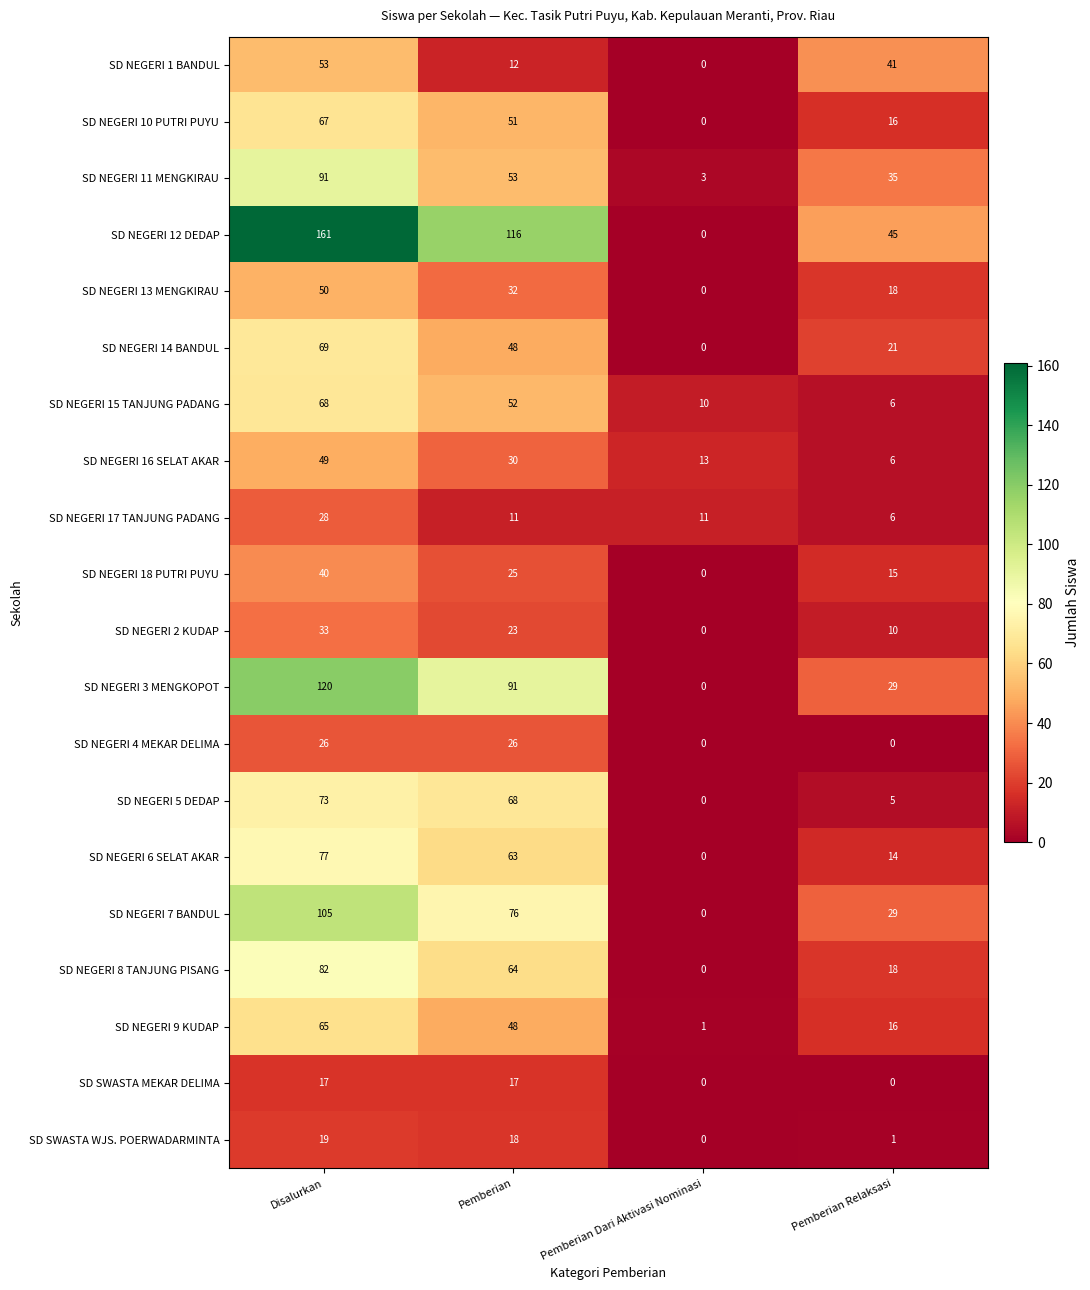

What is the maximum value shown in the chart?

161